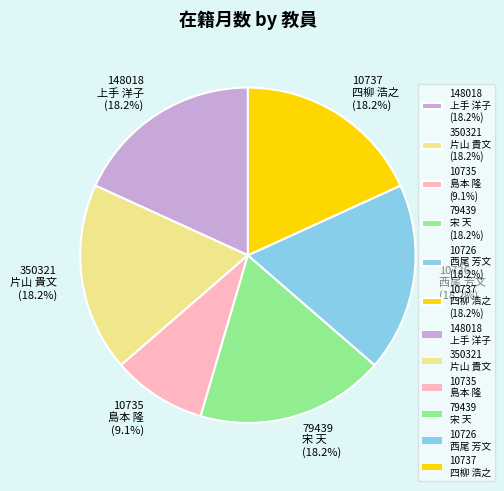

Does 148018 上手 洋子 (18.2%) account for over 50% of the chart?

No